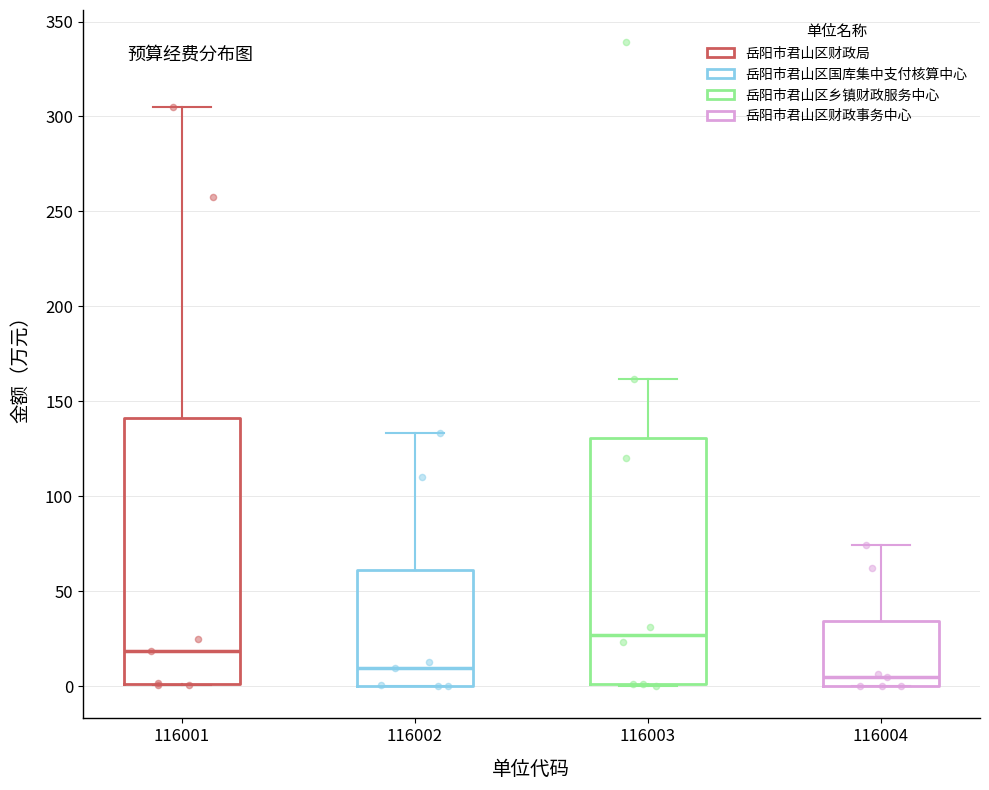

Comparing the boxes themselves (not the whiskers), which one is the tallest?

116001